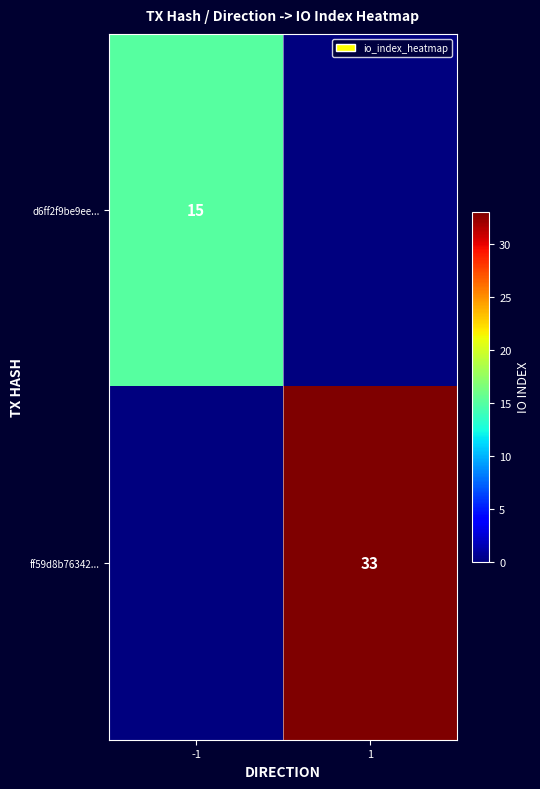

True or false: d6ff2f9be9ee... has a value of 21 at -1.

False